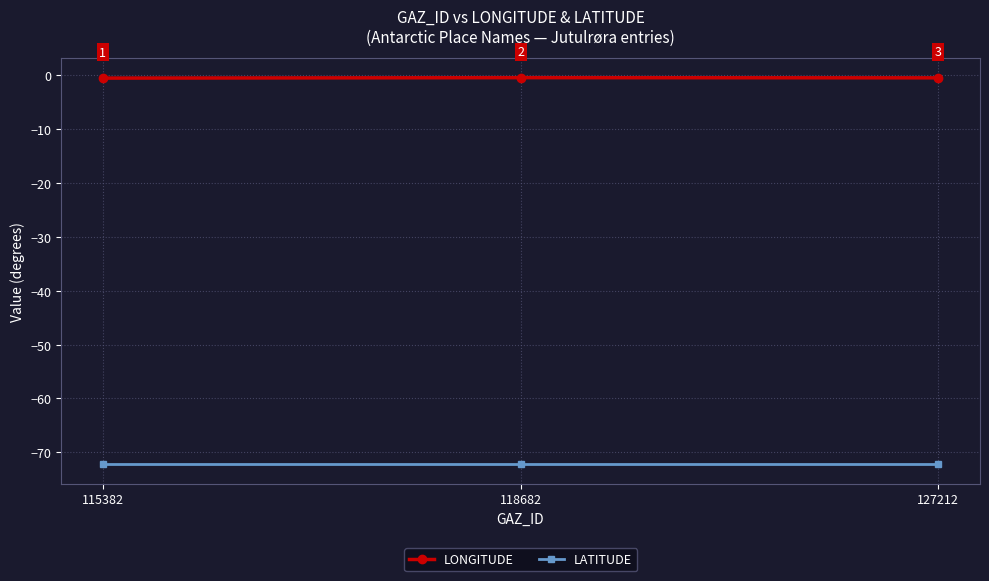

What is the minimum value for LATITUDE?

-72.2